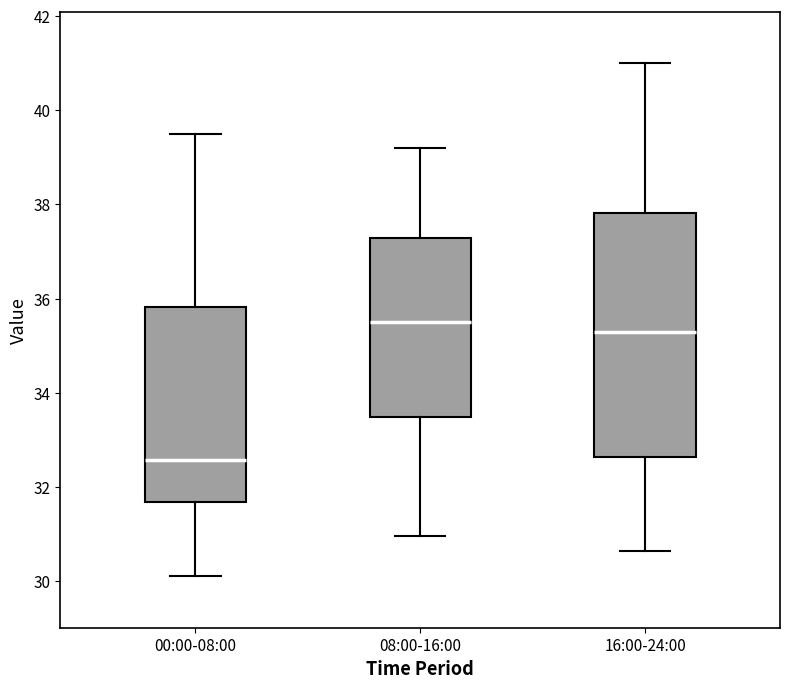

Where does the upper whisker of the box for 08:00-16:00 end on the y-axis? The values are not printed on the chart, so give them approximately, as read against the axis.

39.2